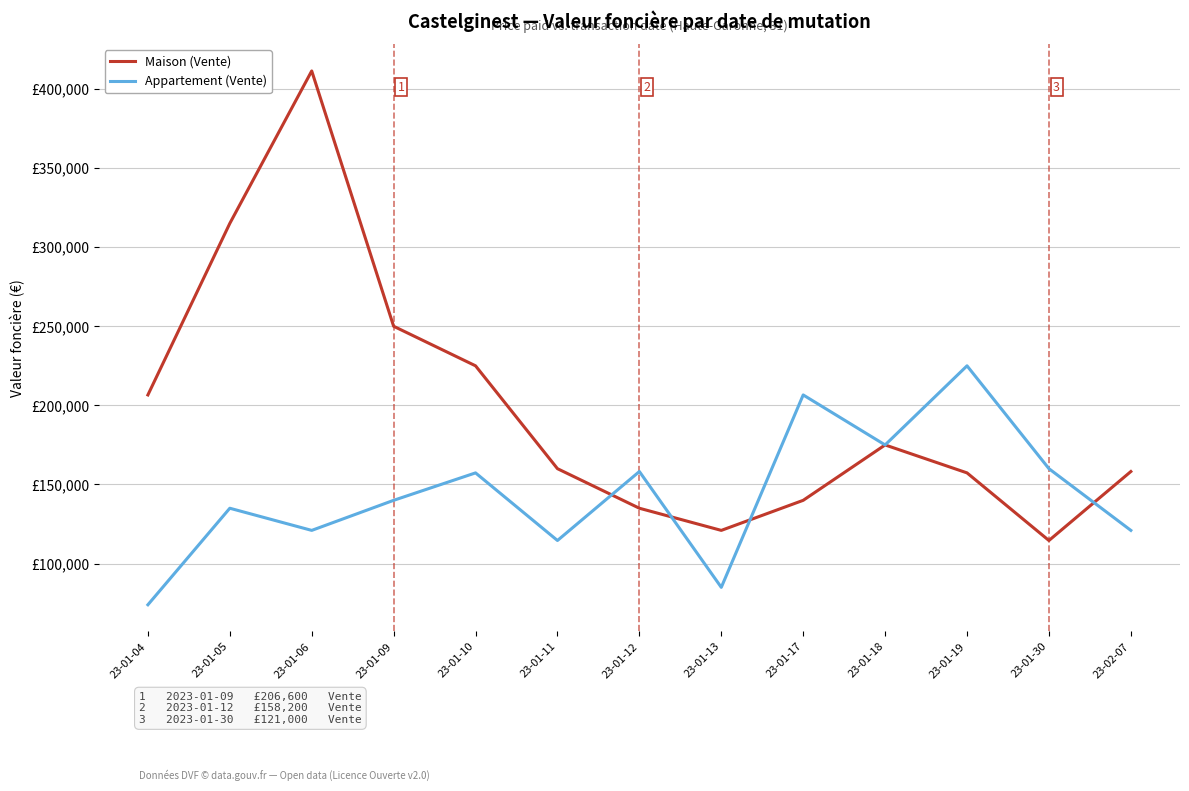

Reading right to left, extract all data points from this chart.

Maison (Vente): 158200	114610	157340	175000	140000	121000	135000	160000	225000	250000	411350	315000	206600
Appartement (Vente): 121000	160000	225000	175000	206600	85000	158200	114610	157340	140000	121000	135000	74000